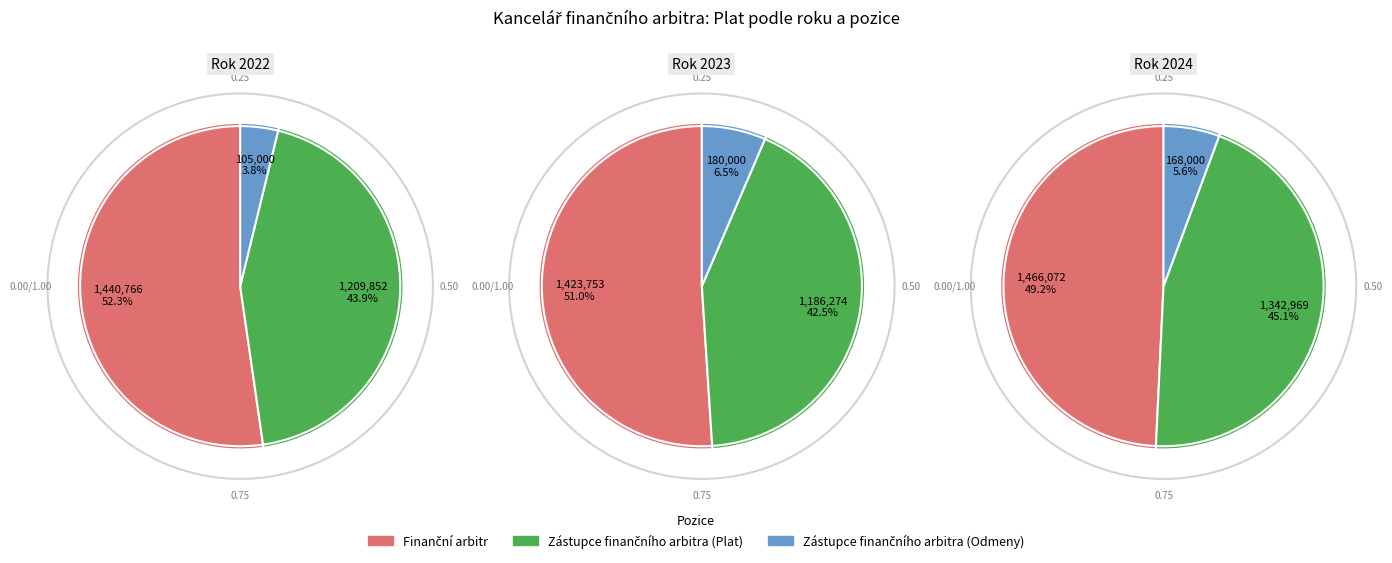

Between 2023 and 2024, which series saw the biggest shift?

Zástupce finančního arbitra (Plat)